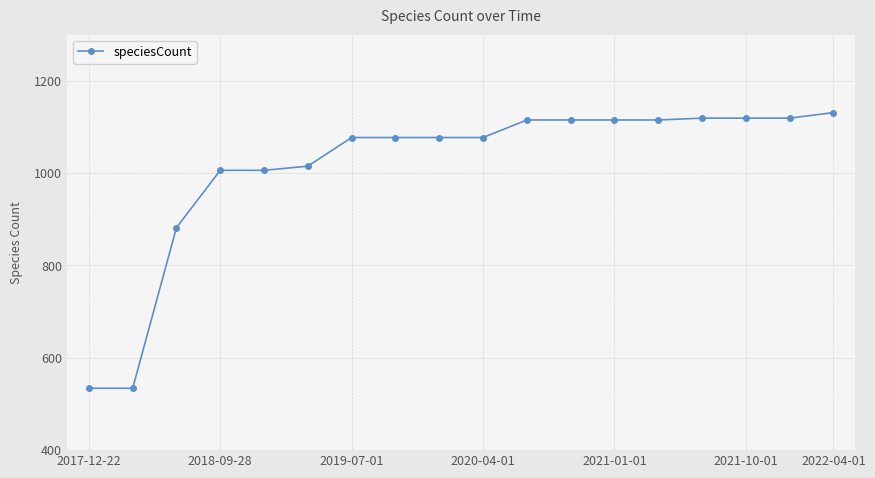

How many data points are less than 1077?

6